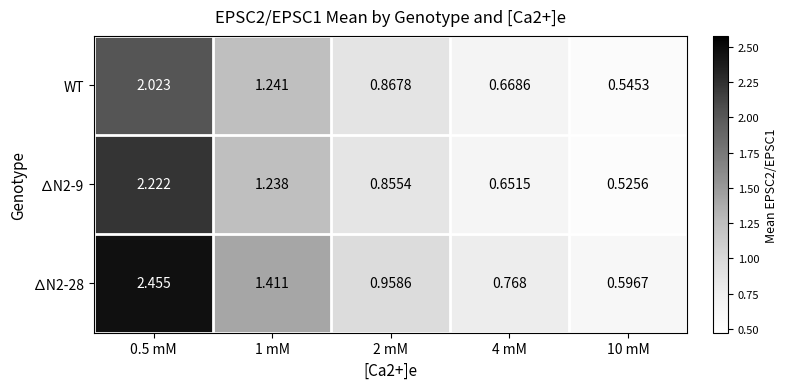

How many distinct data groups are displayed?

3